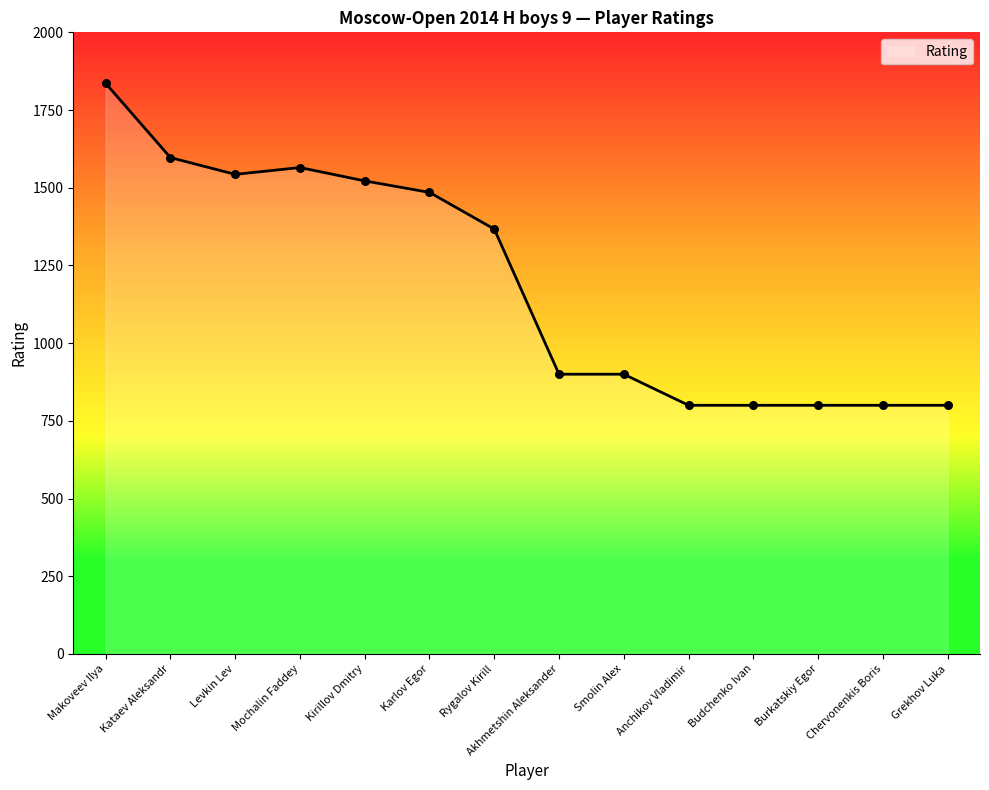

Which has a higher value, Grekhov Luka or Rygalov Kirill?

Rygalov Kirill